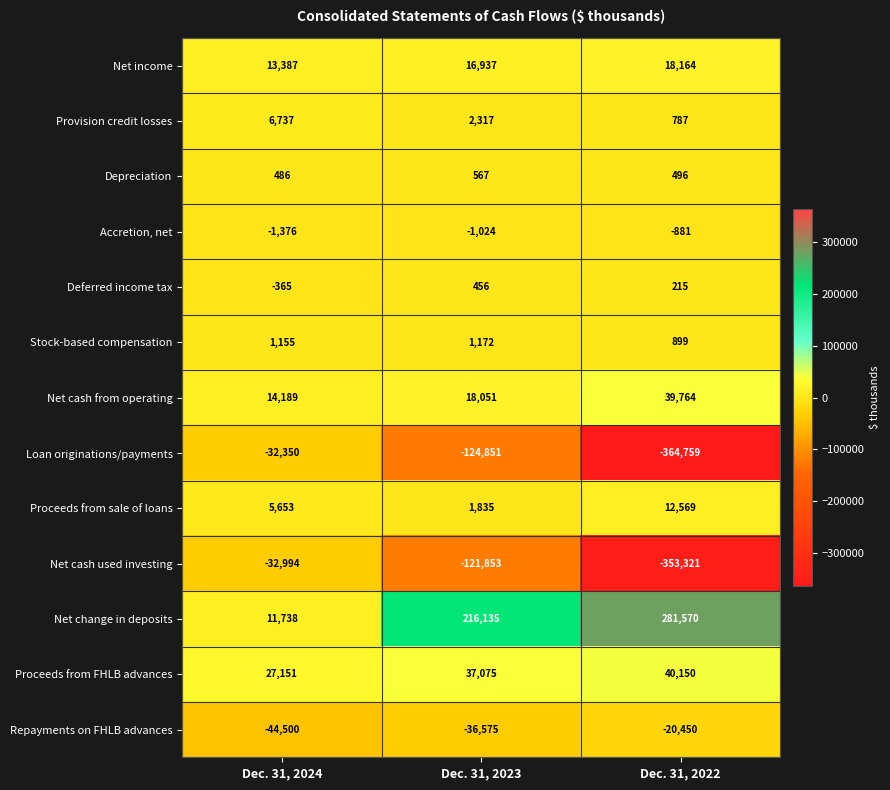

Which series has the largest range (max minus min)?

Loan originations/payments